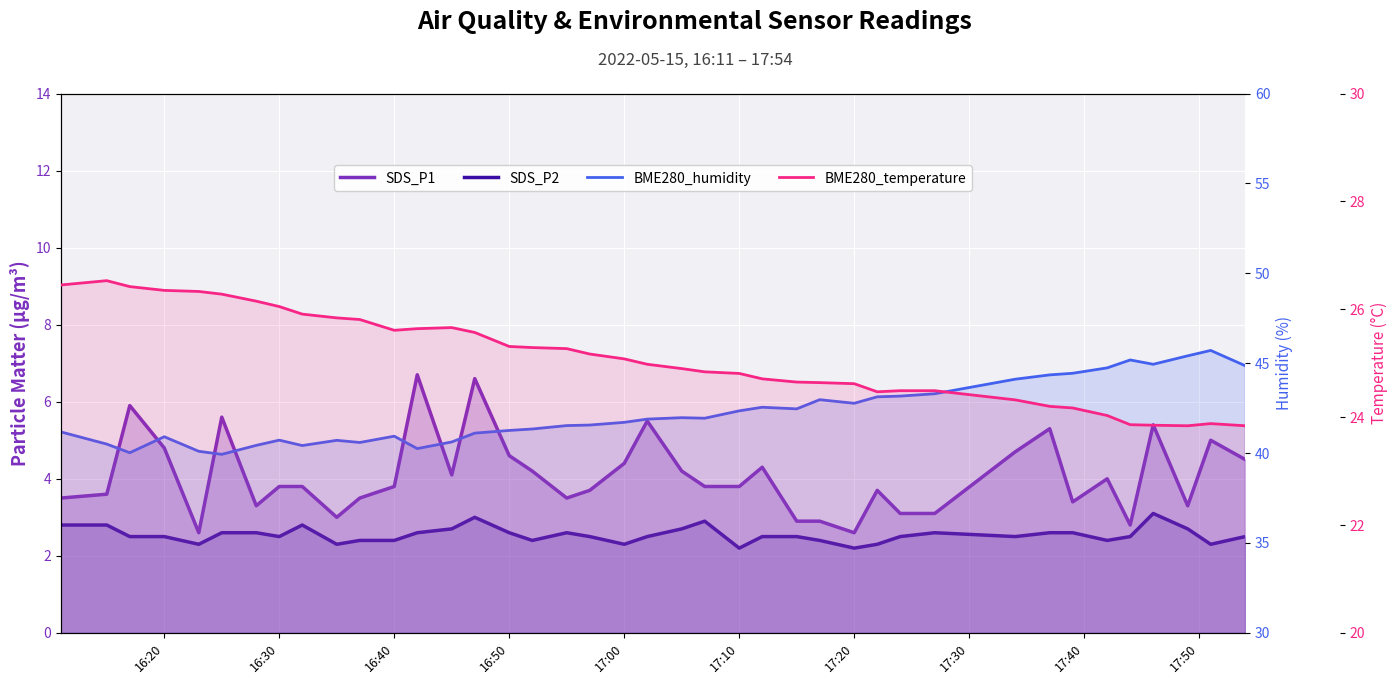

What position from the right is 17:00?

36